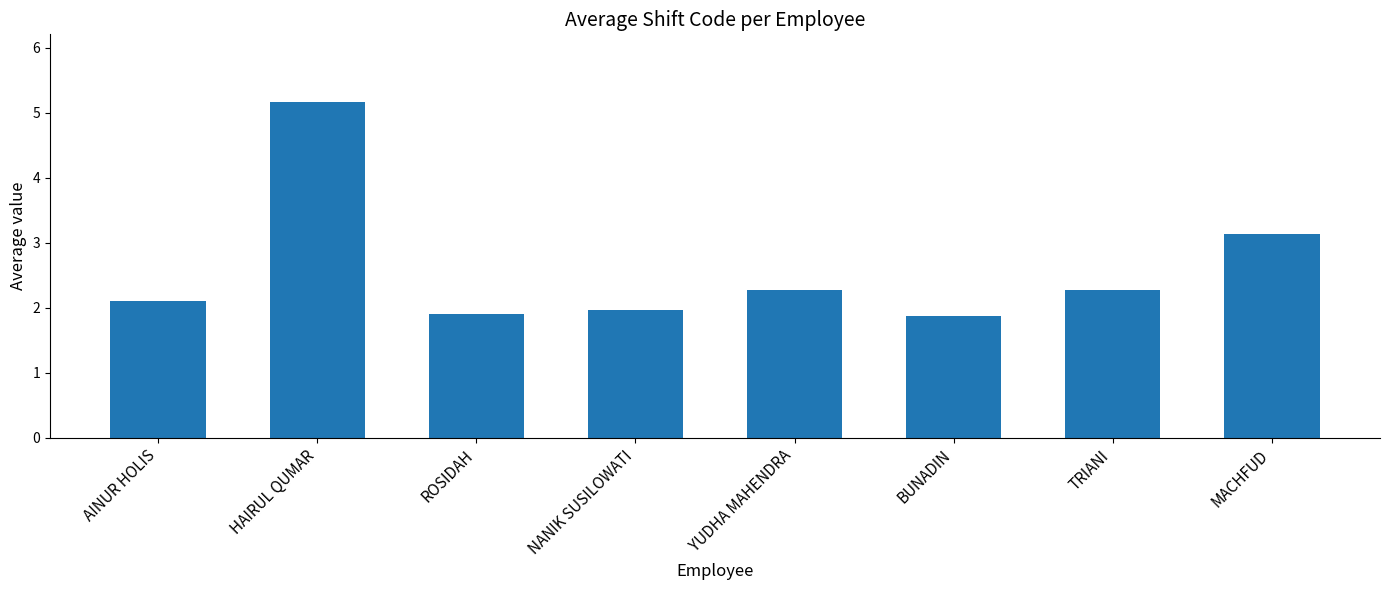

What is the change in value from AINUR HOLIS to BUNADIN?

-0.2